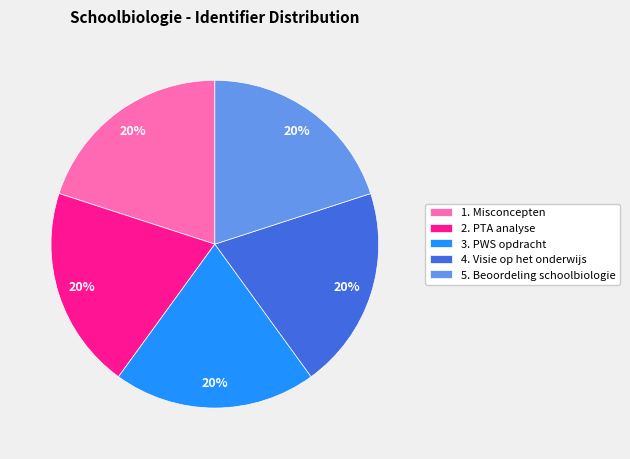

Is there any slice that represents more than half of the pie?

No